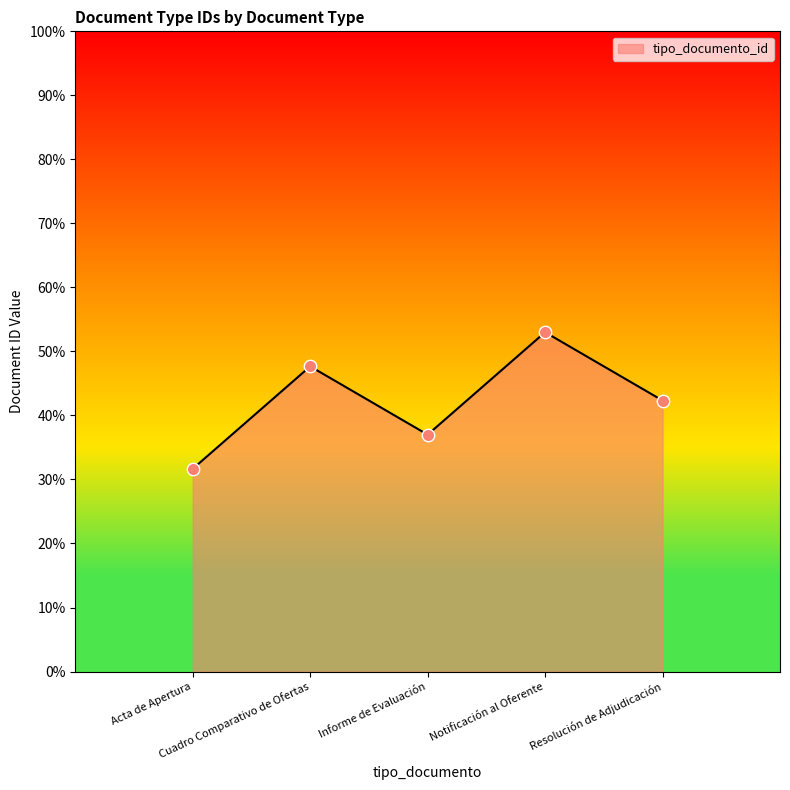

Which has a higher value, Resolución de Adjudicación or Informe de Evaluación?

Resolución de Adjudicación